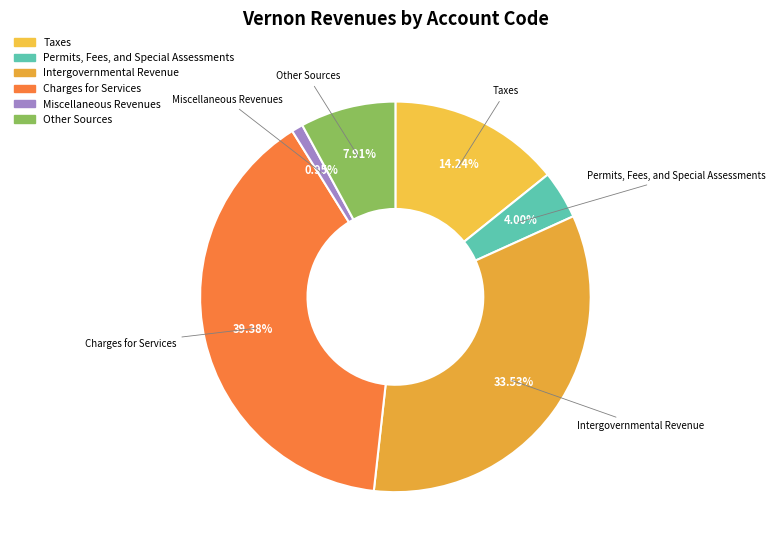

True or false: Intergovernmental Revenue accounts for 45% of the total.

False